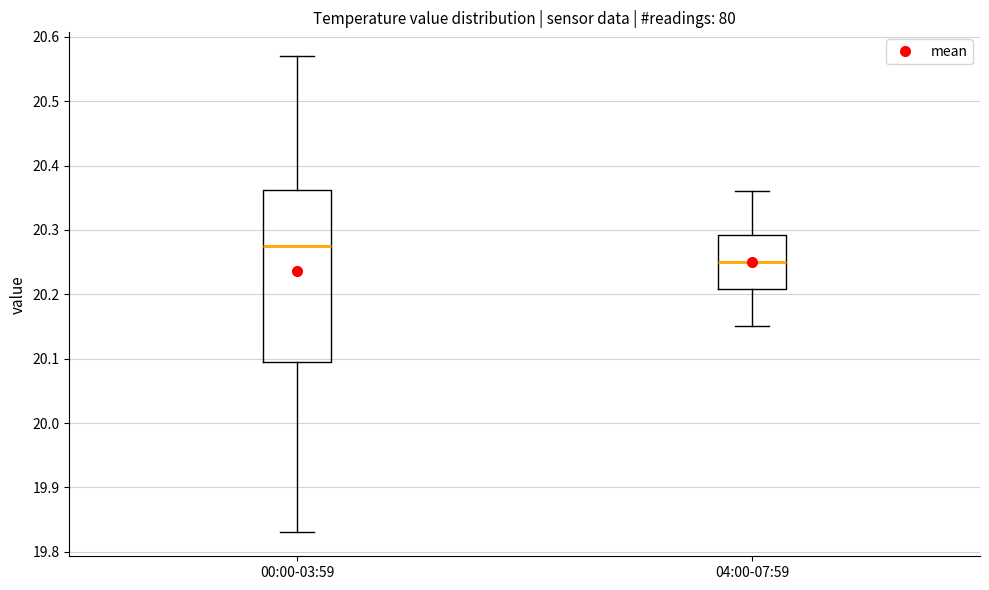

Reading left to right, transcribe this box plot: for each box, give where its median line is, the range the box spans, and where its two whiskers end, as read against the y-axis. The values are not printed on the chart, so give them approximately, as read against the axis.

00:00-03:59: median 20.28, box 20.10 to 20.36, whiskers 19.83 to 20.57
04:00-07:59: median 20.25, box 20.21 to 20.29, whiskers 20.15 to 20.36